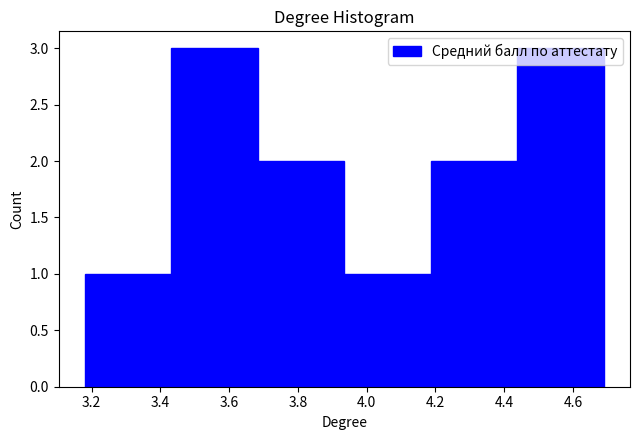

What is the height of the bar covering 3.68 to 3.94 on the x-axis? Neither the bar edges nor the heights are printed on the chart, so give them approximately, as read against the axes.

2